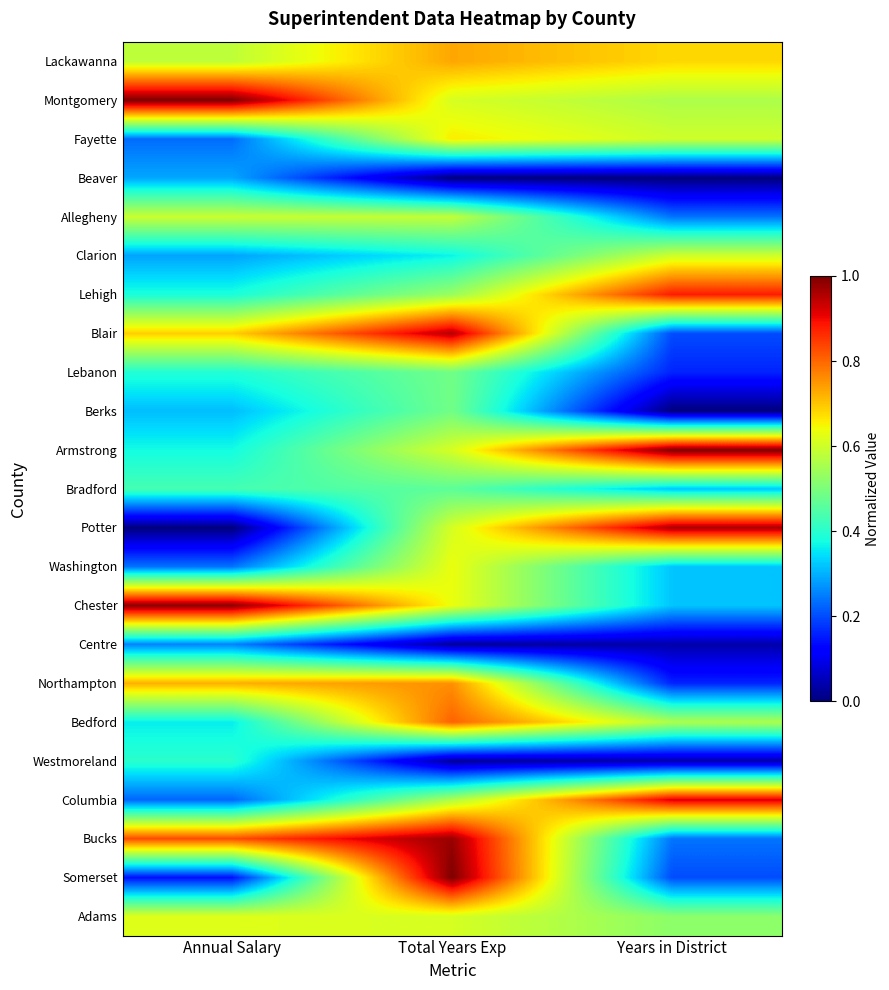

Reading left to right, extract all data points from this chart.

Lackawanna: Annual Salary=0.6	Total Years Exp=0.7	Years in District=0.7
Montgomery: Annual Salary=1.0	Total Years Exp=0.6	Years in District=0.6
Fayette: Annual Salary=0.2	Total Years Exp=0.7	Years in District=0.6
Beaver: Annual Salary=0.3	Total Years Exp=0.0	Years in District=0.0
Allegheny: Annual Salary=0.6	Total Years Exp=0.6	Years in District=0.2
Clarion: Annual Salary=0.3	Total Years Exp=0.4	Years in District=0.6
Lehigh: Annual Salary=0.4	Total Years Exp=0.5	Years in District=0.9
Blair: Annual Salary=0.7	Total Years Exp=1.0	Years in District=0.2
Lebanon: Annual Salary=0.4	Total Years Exp=0.5	Years in District=0.2
Berks: Annual Salary=0.3	Total Years Exp=0.5	Years in District=0.0
Armstrong: Annual Salary=0.4	Total Years Exp=0.6	Years in District=1.0
Bradford: Annual Salary=0.4	Total Years Exp=0.5	Years in District=0.3
Potter: Annual Salary=0.0	Total Years Exp=0.6	Years in District=1.0
Washington: Annual Salary=0.2	Total Years Exp=0.6	Years in District=0.3
Chester: Annual Salary=1.0	Total Years Exp=0.6	Years in District=0.3
Centre: Annual Salary=0.3	Total Years Exp=0.0	Years in District=0.0
Northampton: Annual Salary=0.7	Total Years Exp=0.8	Years in District=0.2
Bedford: Annual Salary=0.4	Total Years Exp=0.8	Years in District=0.6
Westmoreland: Annual Salary=0.4	Total Years Exp=0.0	Years in District=0.0
Columbia: Annual Salary=0.2	Total Years Exp=0.6	Years in District=0.9
Bucks: Annual Salary=0.8	Total Years Exp=1.0	Years in District=0.2
Somerset: Annual Salary=0.1	Total Years Exp=1.0	Years in District=0.2
Adams: Annual Salary=0.6	Total Years Exp=0.6	Years in District=0.5